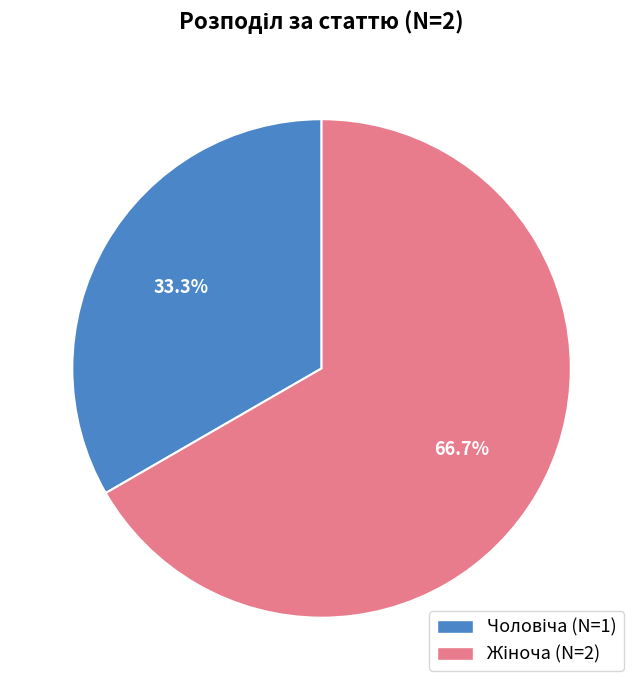

Combined, what portion of the pie is Жіноча and Чоловіча?

100.0%